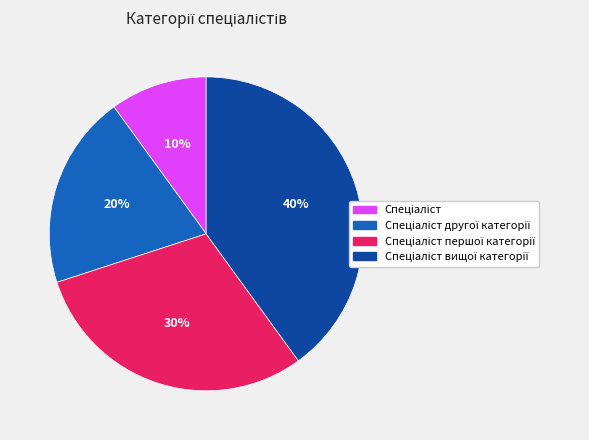

Is there any slice that represents more than half of the pie?

No